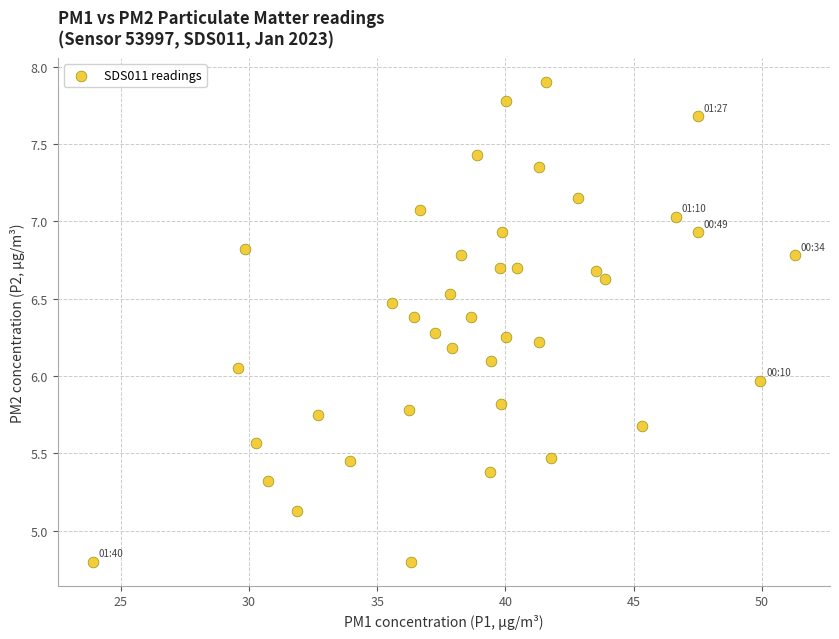

What is the range of Y values (max minus min)?

3.1